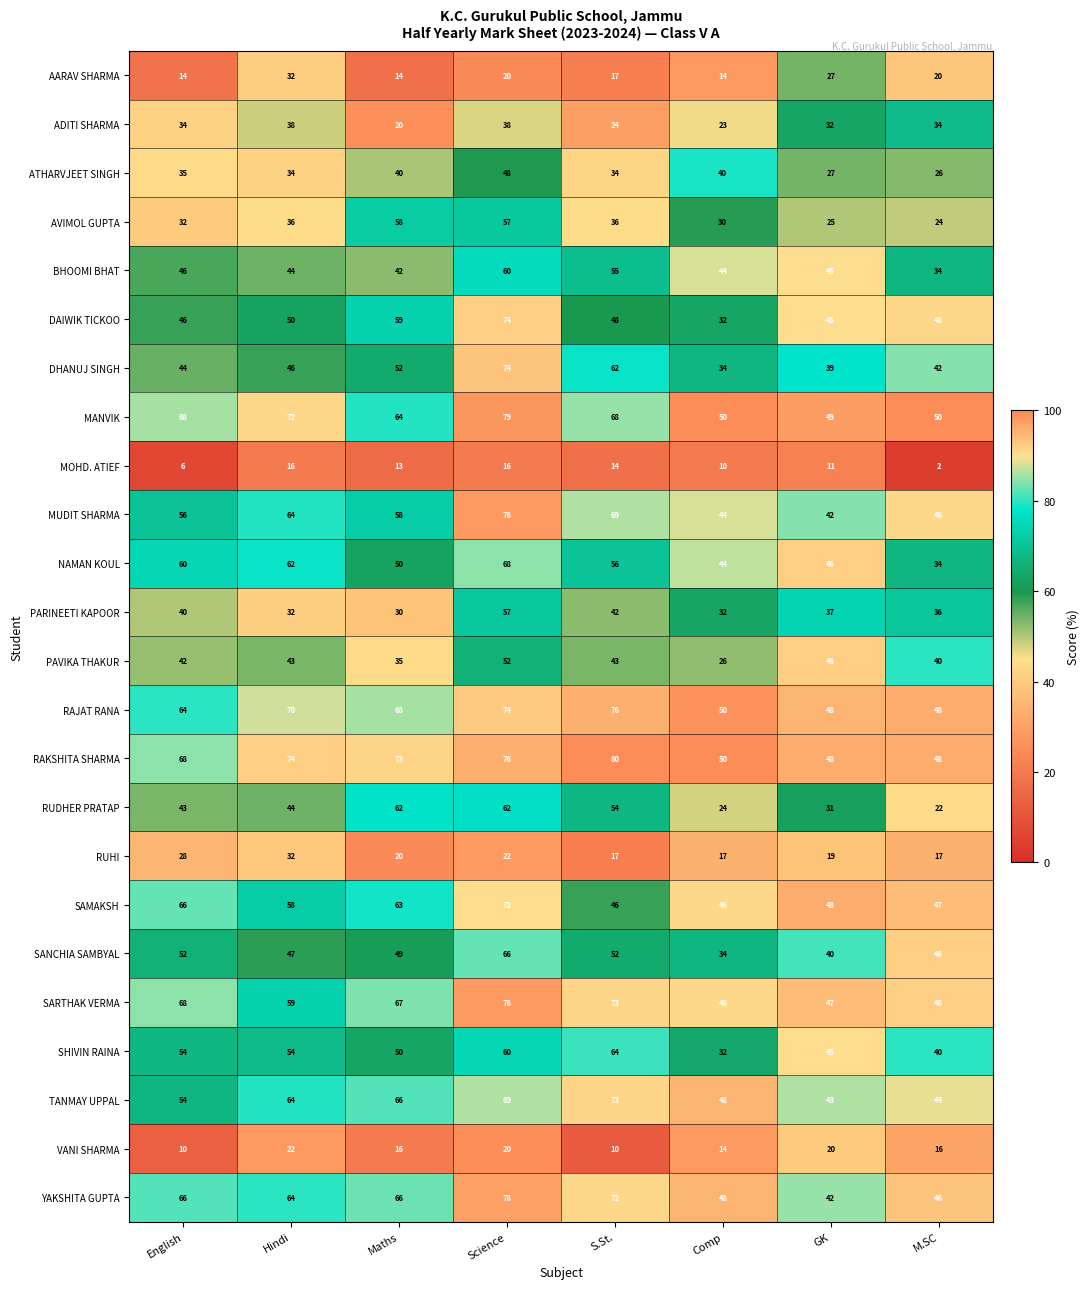

Is it true that RUHI equals 28 at GK?

False